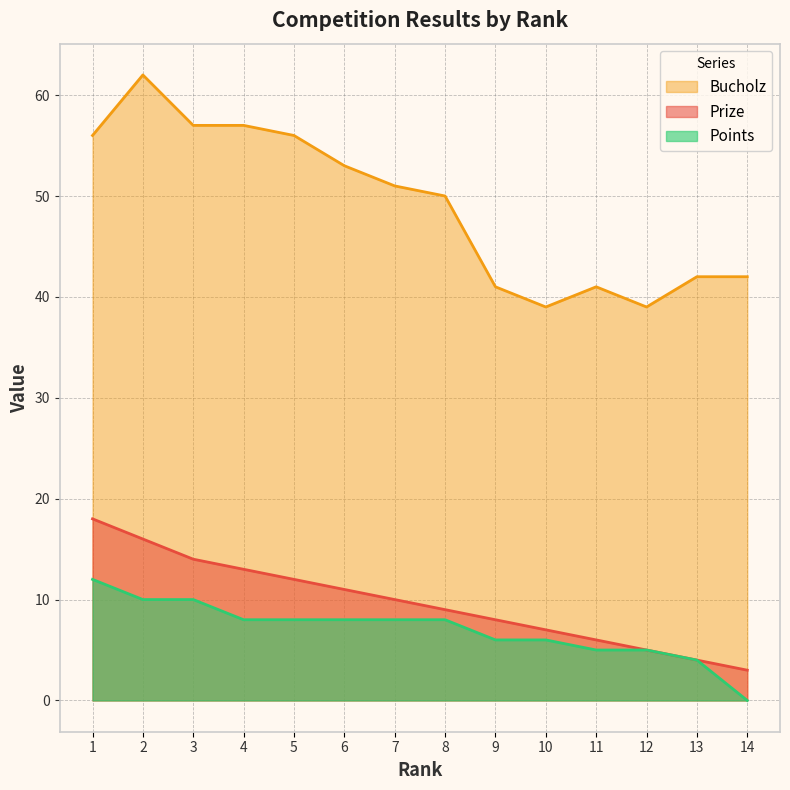

Reading left to right, transcribe all the data shown in this chart.

Prize: 18	16	14	13	12	11	10	9	8	7	6	5	4	3
Bucholz: 56	62	57	57	56	53	51	50	41	39	41	39	42	42
Points: 12	10	10	8	8	8	8	8	6	6	5	5	4	0